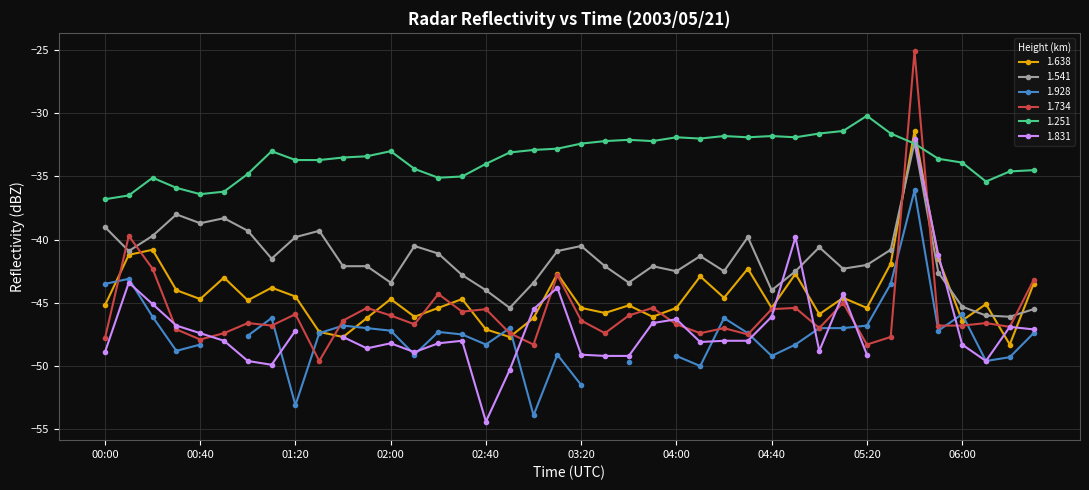

Which series ends up on top after the final intersection of 1.734 and 1.251?

1.251